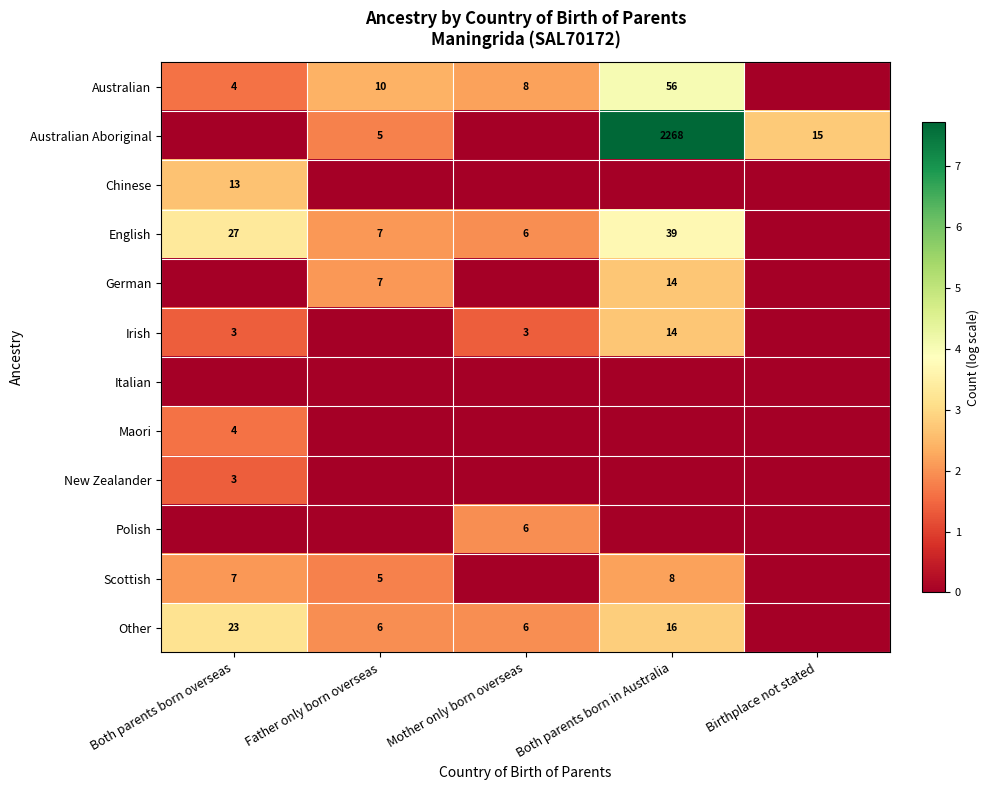

The Australian Aboriginal series shows 15 at Birthplace not stated. True or false?

True